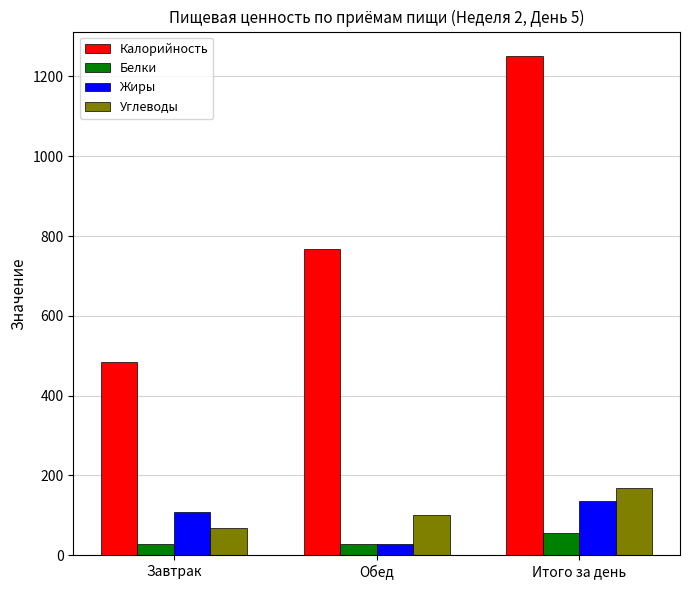

What is the difference between the maximum and second lowest values in the Калорийность series?

483.7